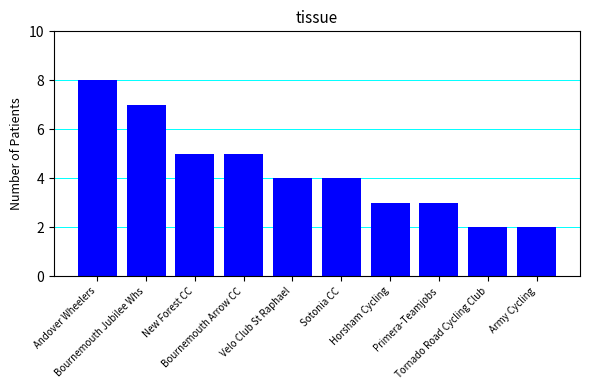

What is the greatest value displayed?

8